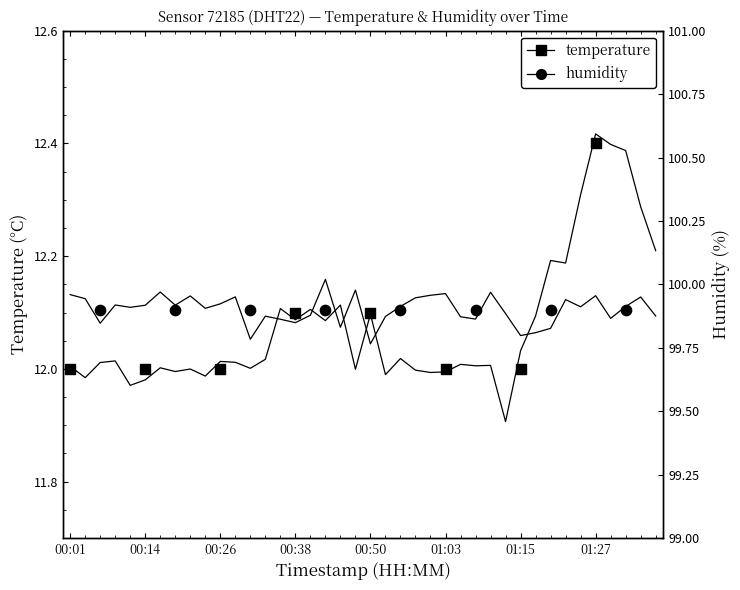

Which series has the largest total across all categories?

humidity